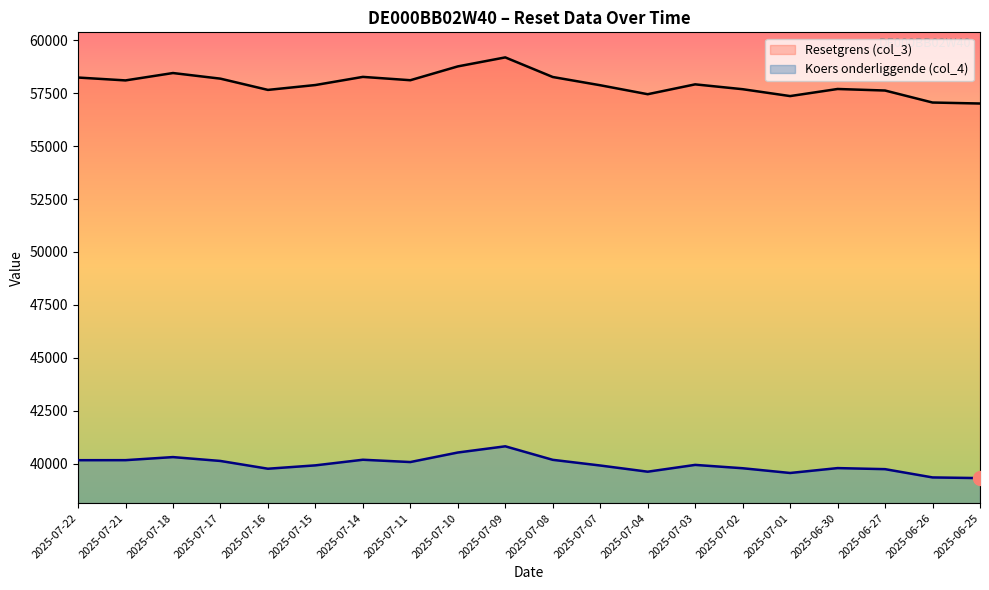

What is the approximate value of Resetgrens (col_3) at 2025-07-21?

58104.1